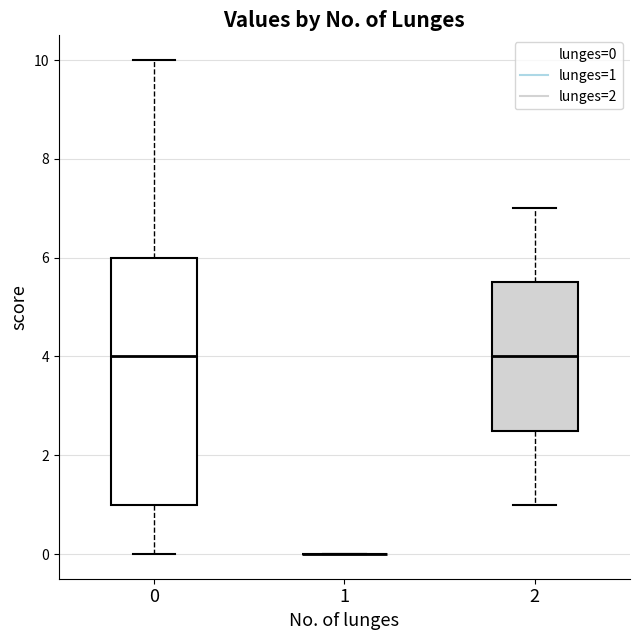

Which box is the tallest, from its lower edge to its upper edge?

0